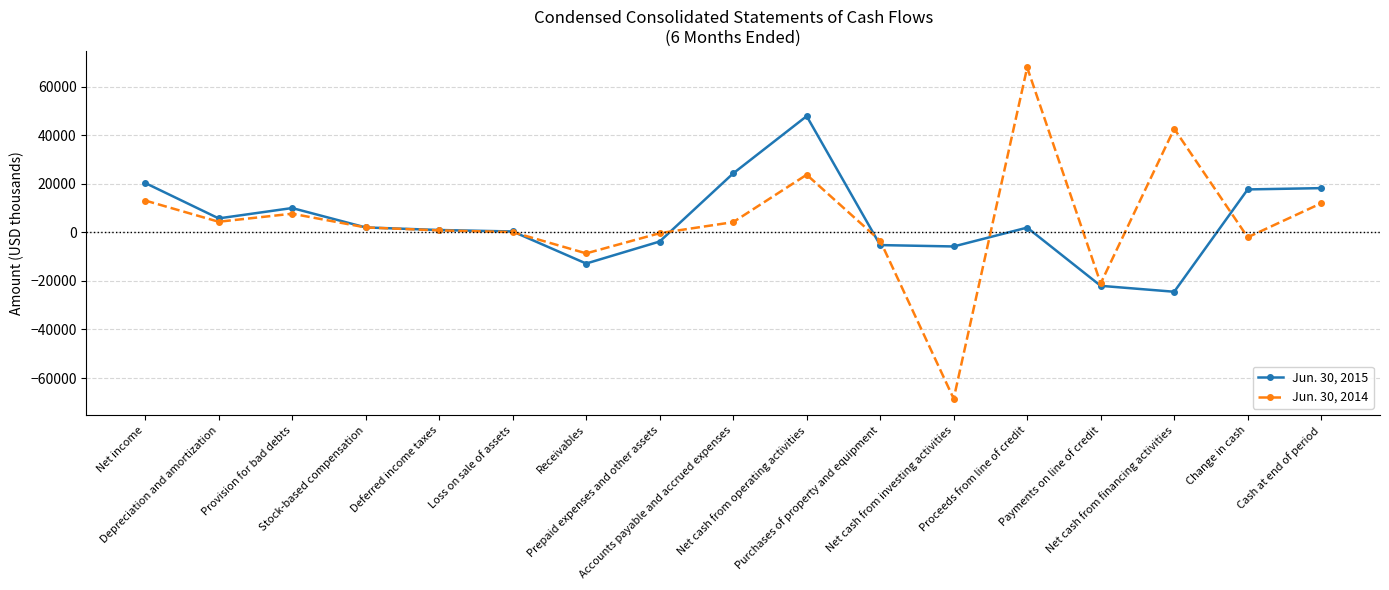

True or false: Jun. 30, 2014 has more than 2 interior local peaks.

True